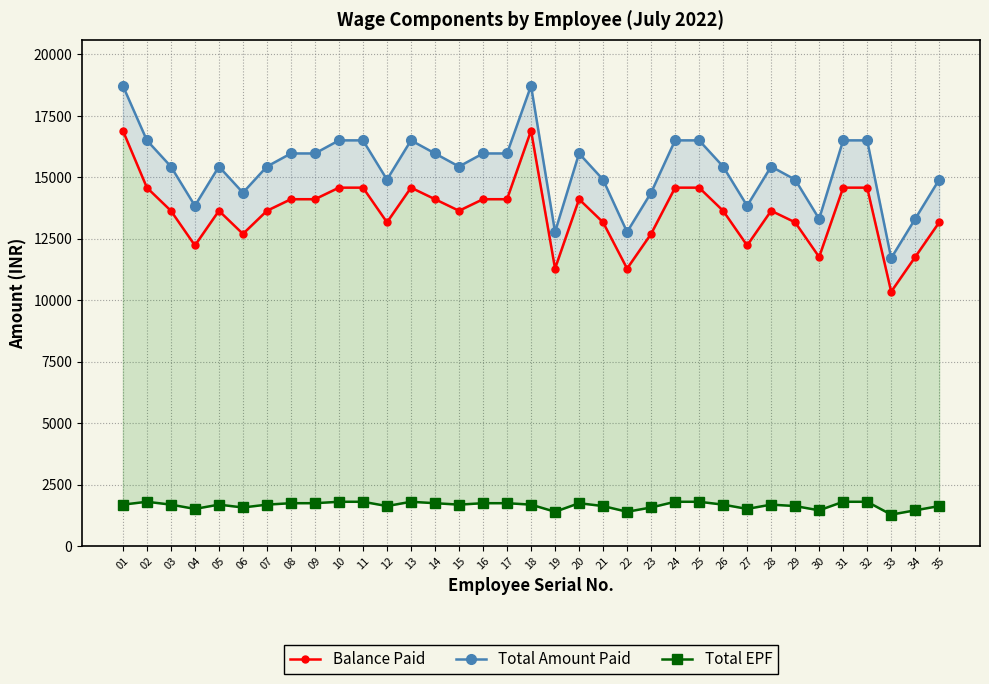

What is the minimum value shown in the chart?

1277.4